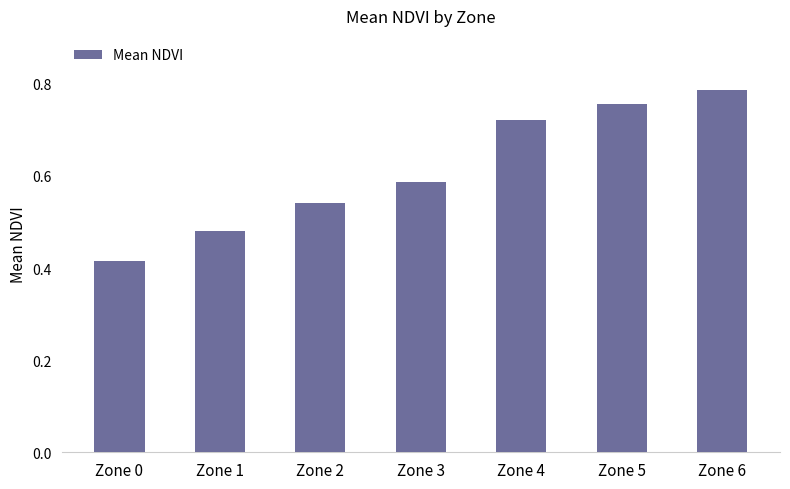

How many bars are there in total?

7